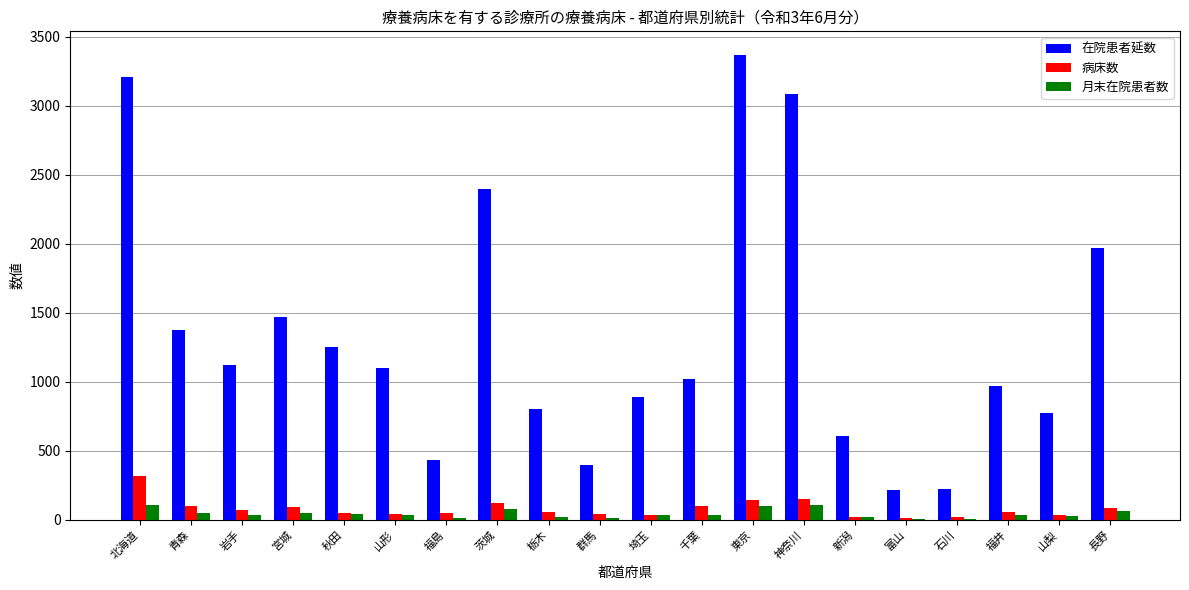

Is it true that 月末在院患者数 equals 31 at 埼玉?

True